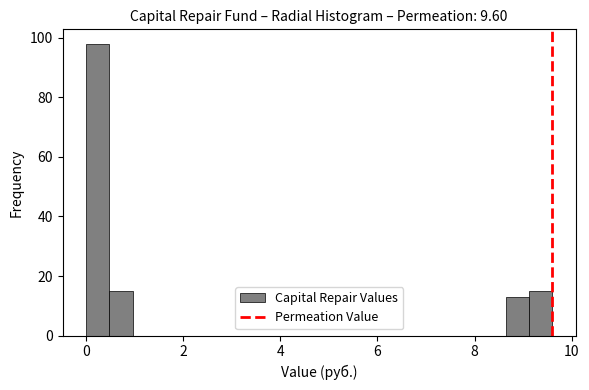

Around what value on the x-axis is the tallest bar? Give the approximate position of its centre, as read against the axis.

0.2